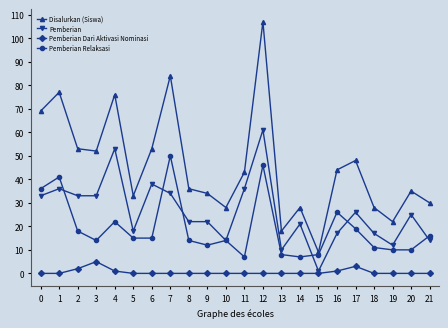

Which series has the widest spread of values?

Disalurkan (Siswa)